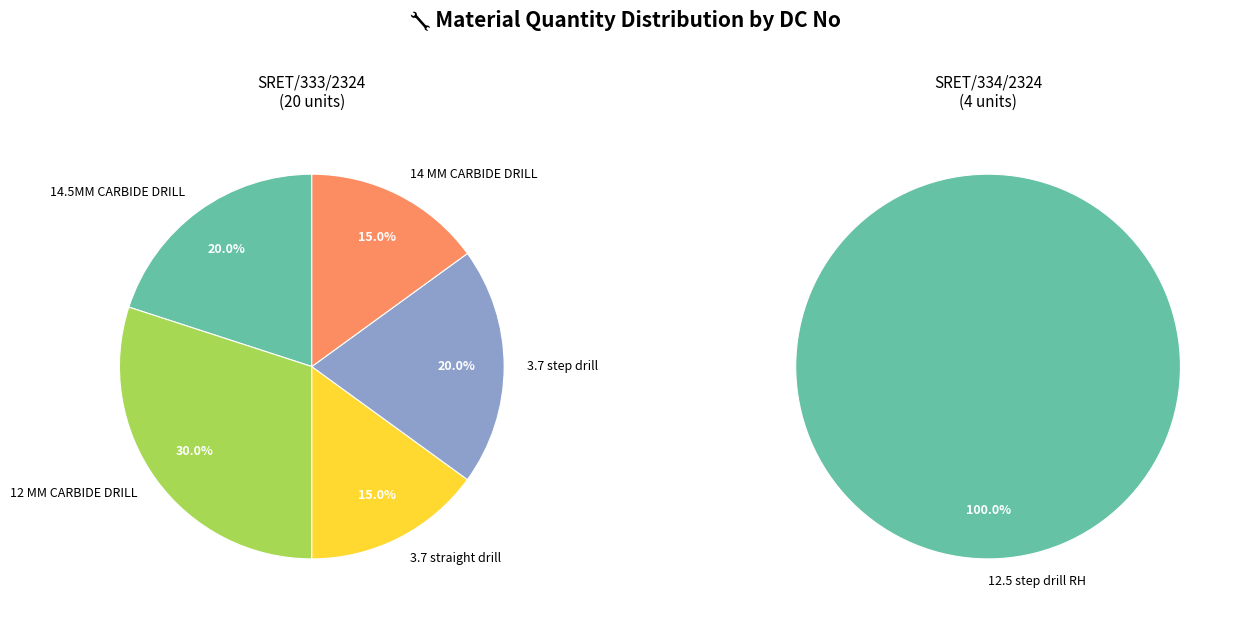

How many segments does this pie chart have?

6